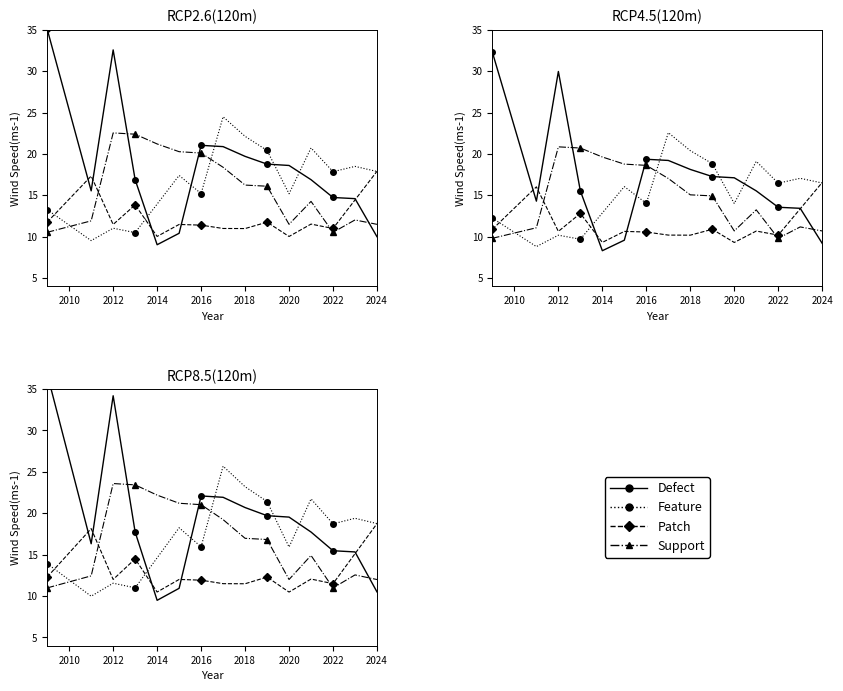

Does the chart have visible grid lines?

No